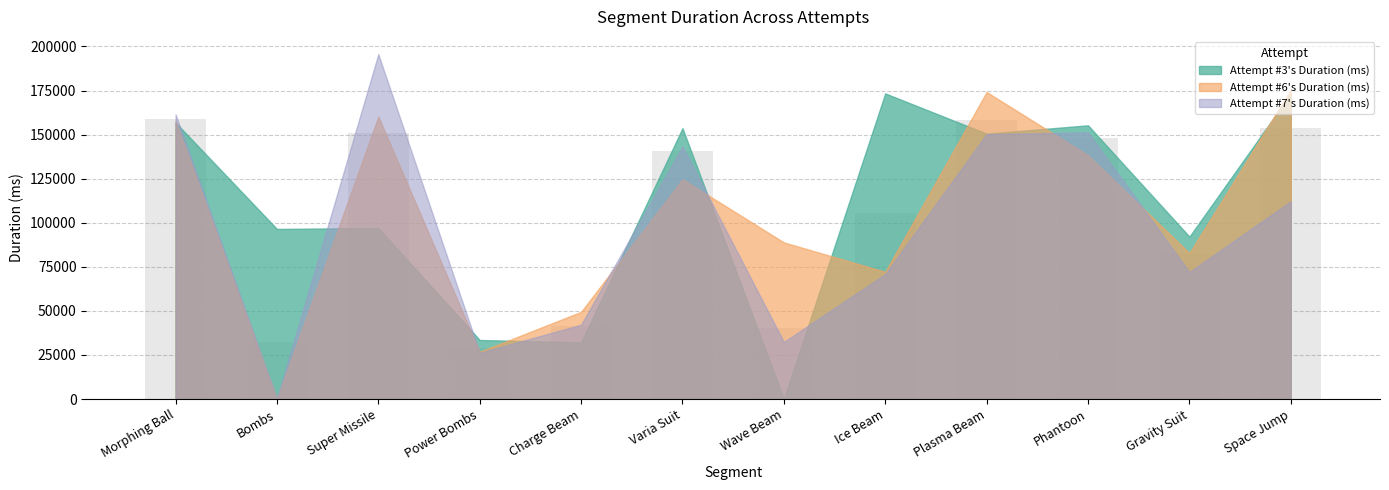

The chart shows a value of 46628.8 at Bombs. True or false?

False